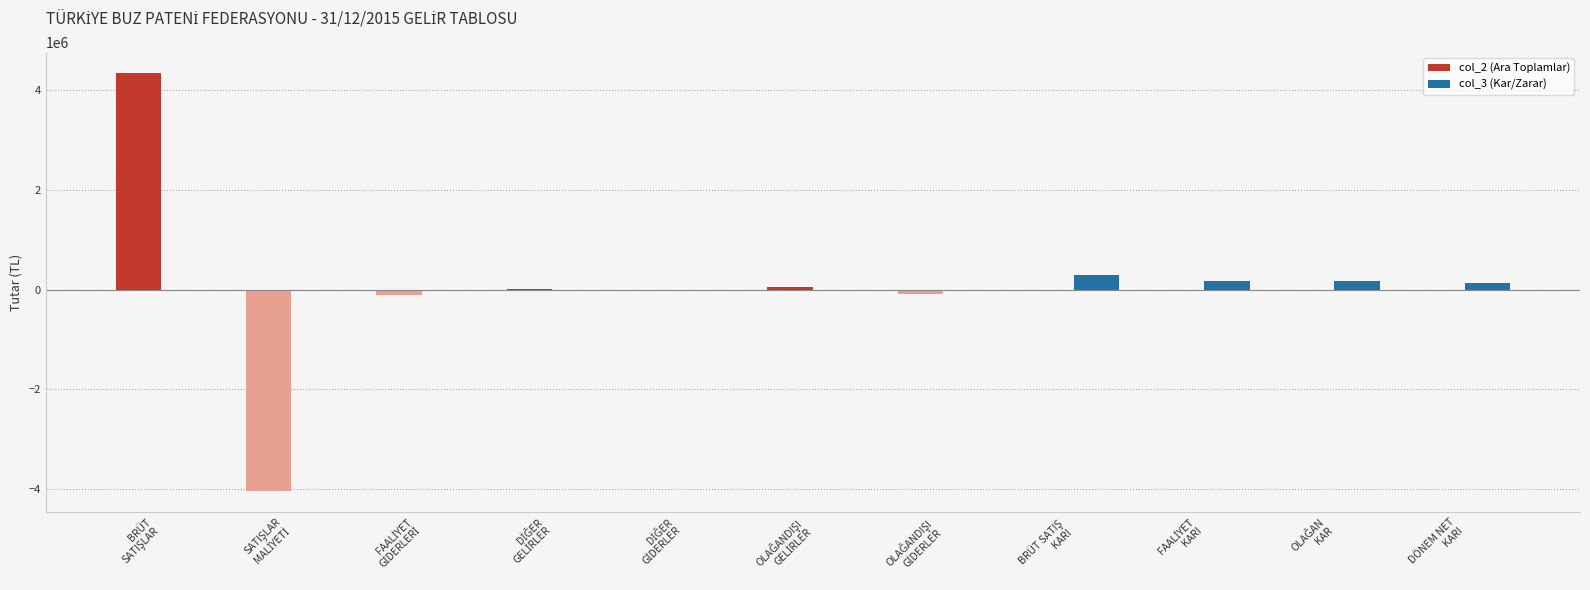

What is the sum of all col_2 (Ara Toplamlar) values?

138888.6